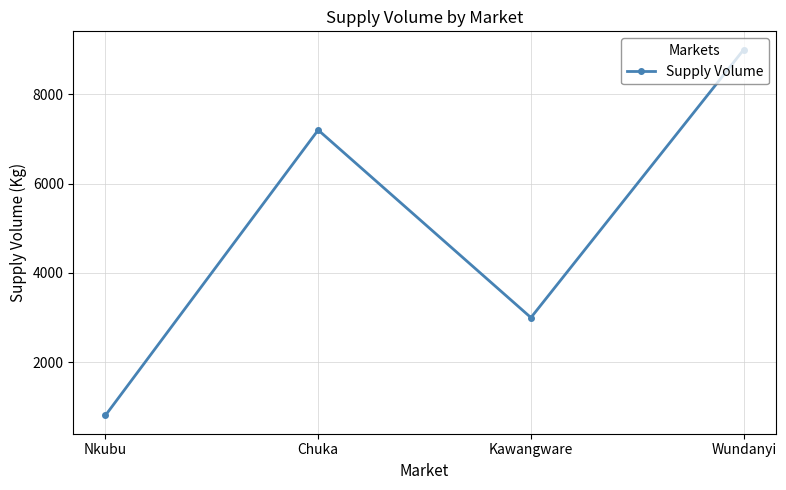

What is the approximate value at Kawangware?

3000